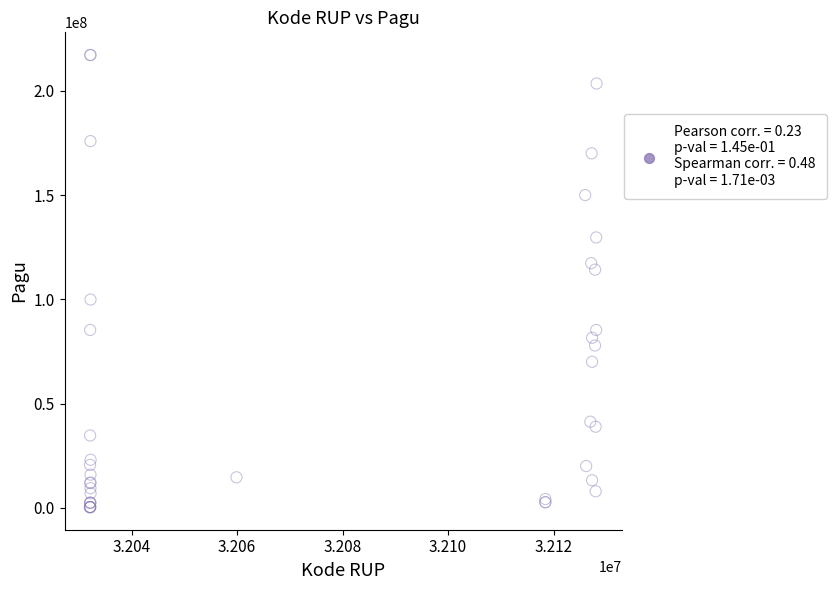

What Y value in the scatter plot is closest to 108830000?

114296000